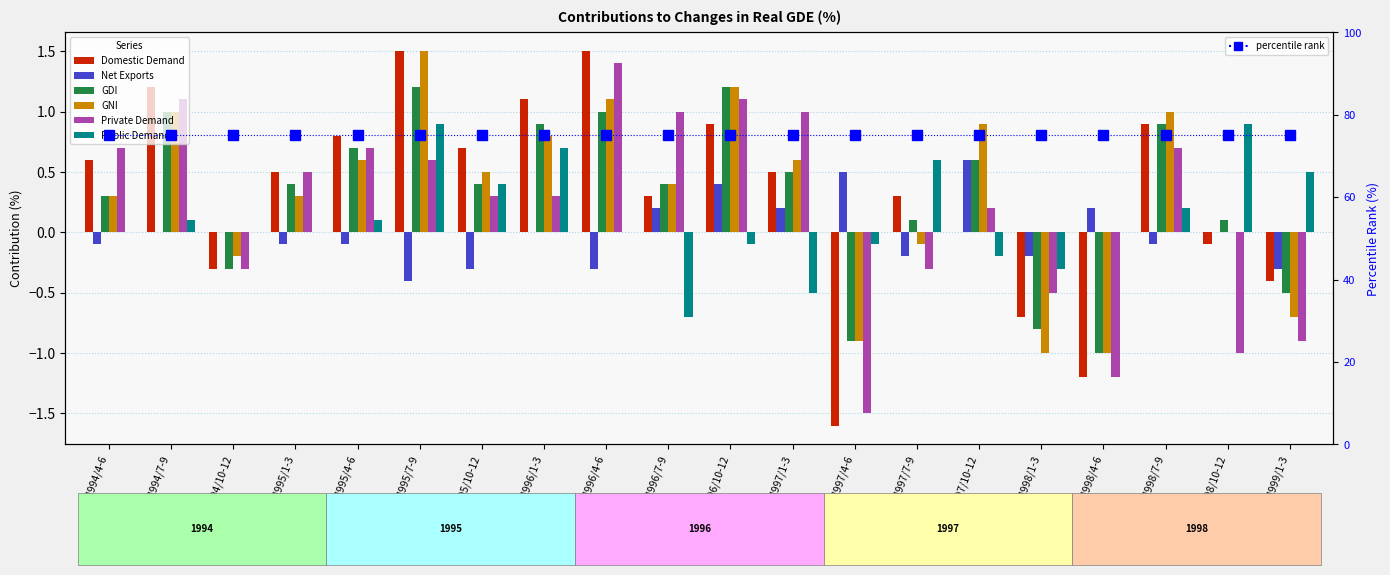

Between 1994/10-12 and 1998/10-12, which is larger?

1998/10-12